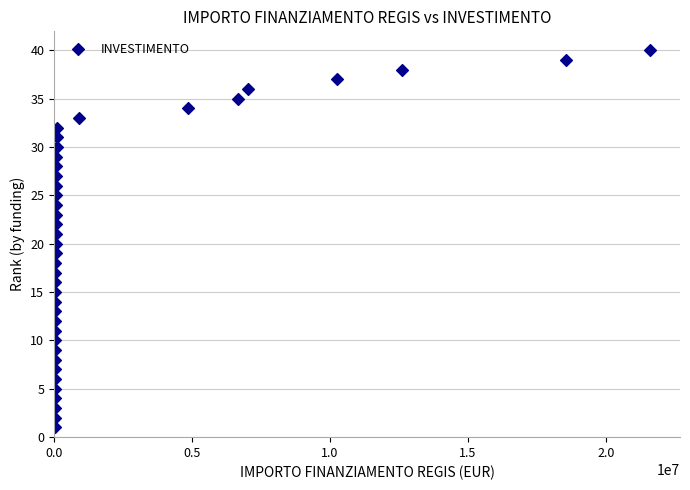

What is the range of Y values (max minus min)?

39